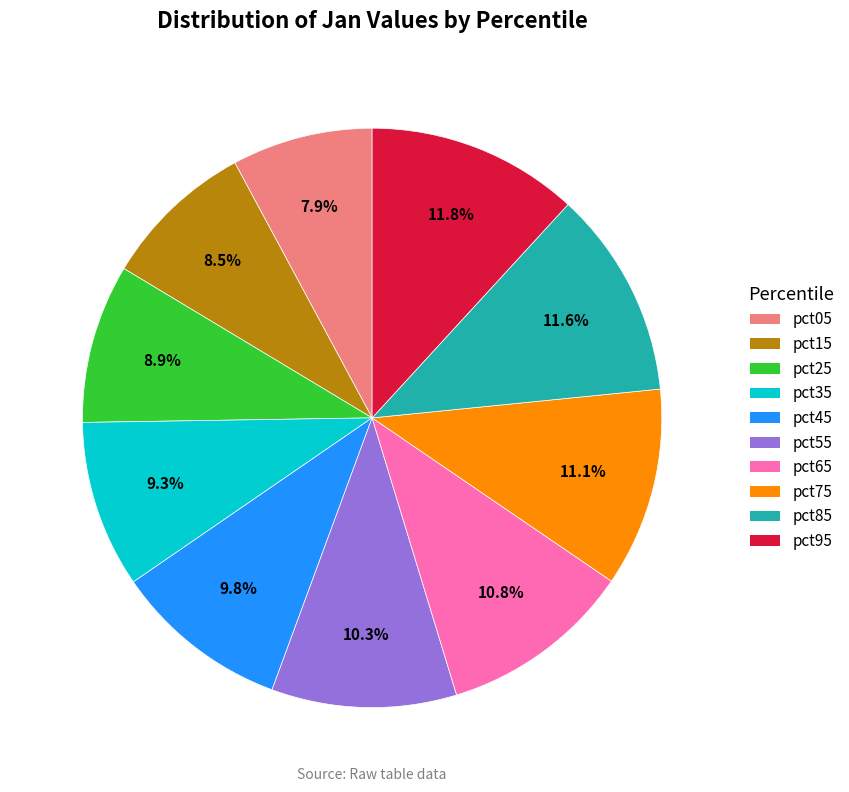

Which has a higher value, pct25 or pct95?

pct95